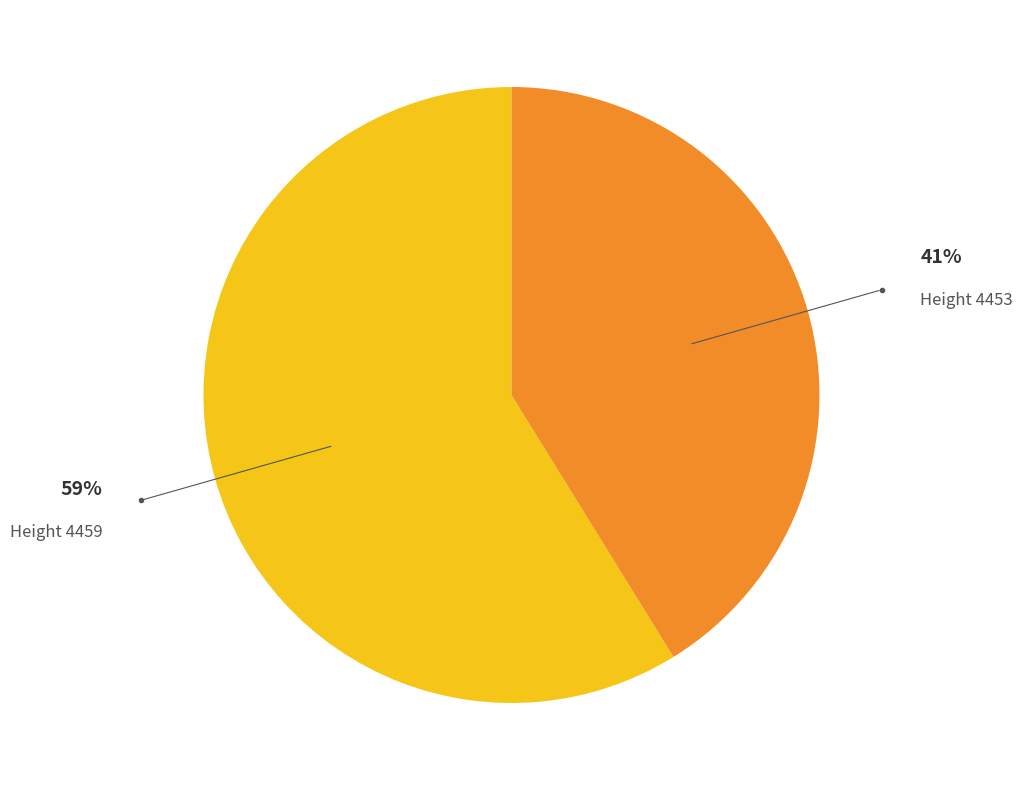

Is there a majority slice in this chart?

Yes